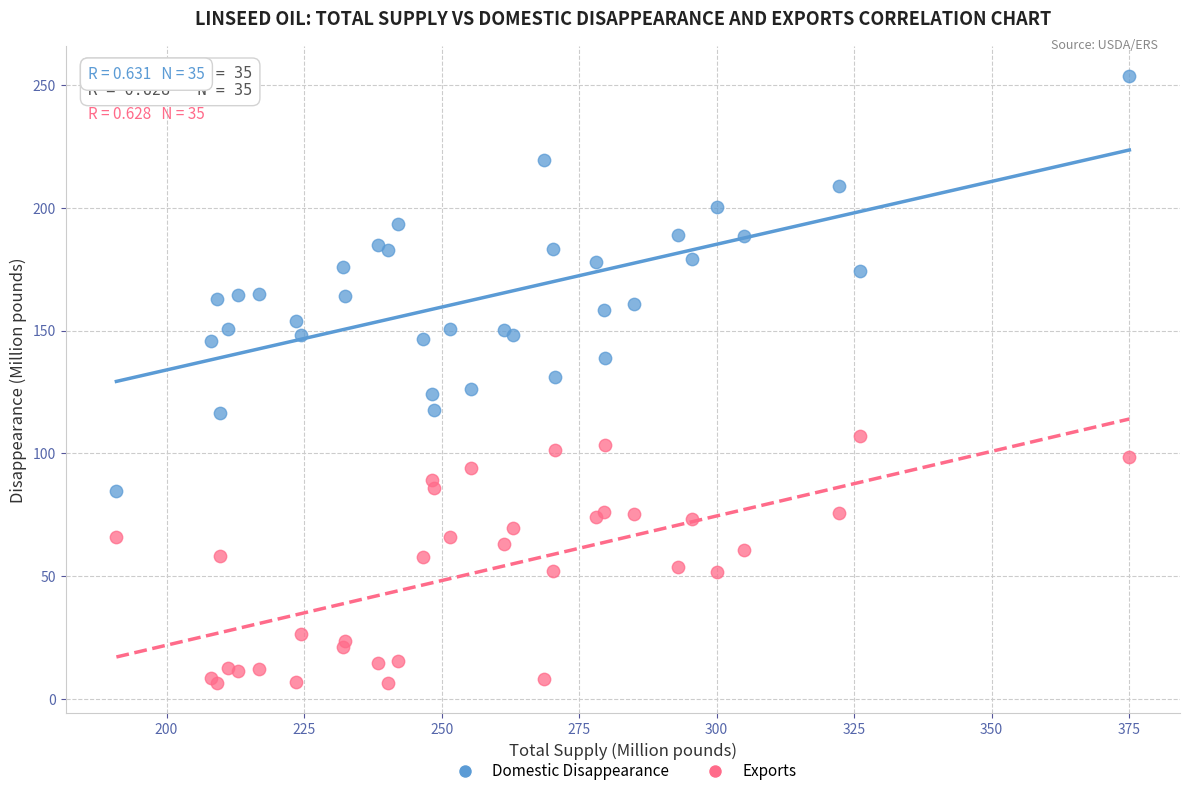

Which series contains the highest Y value?

Domestic Disappearance